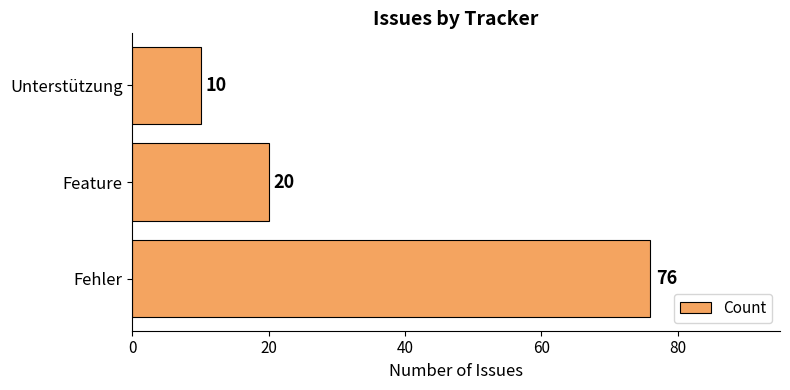

What is the difference between the maximum and minimum values?

66